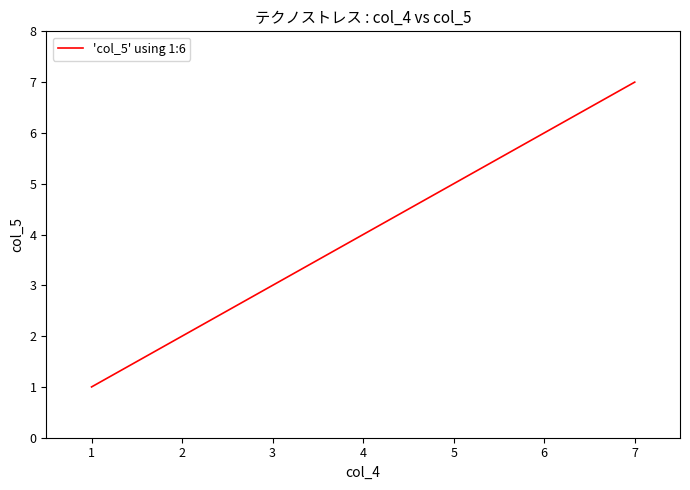

What is the average value?

4